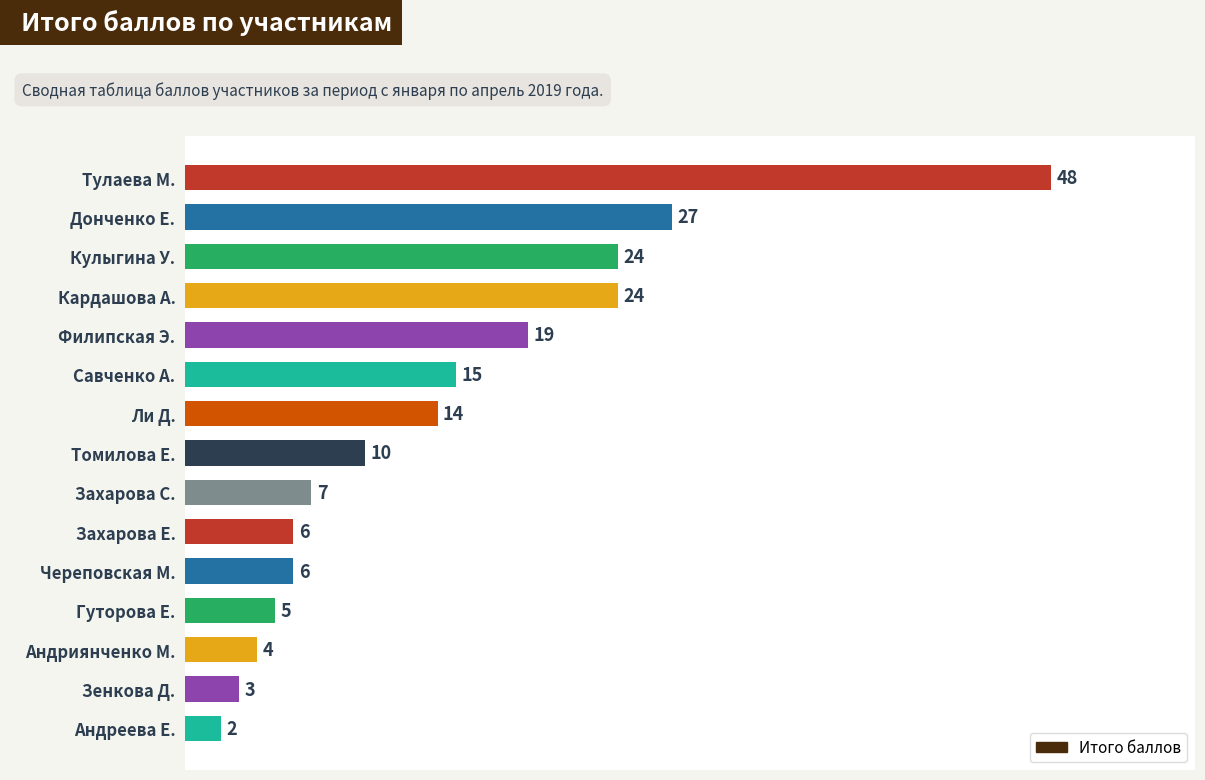

Reading bottom to top, list all the values displayed in this chart.

Андреева Е.=2	Зенкова Д.=3	Андриянченко М.=4	Гуторова Е.=5	Череповская М.=6	Захарова Е.=6	Захарова С.=7	Томилова Е.=10	Ли Д.=14	Савченко А.=15	Филипская Э.=19	Кардашова А.=24	Кулыгина У.=24	Донченко Е.=27	Тулаева М.=48